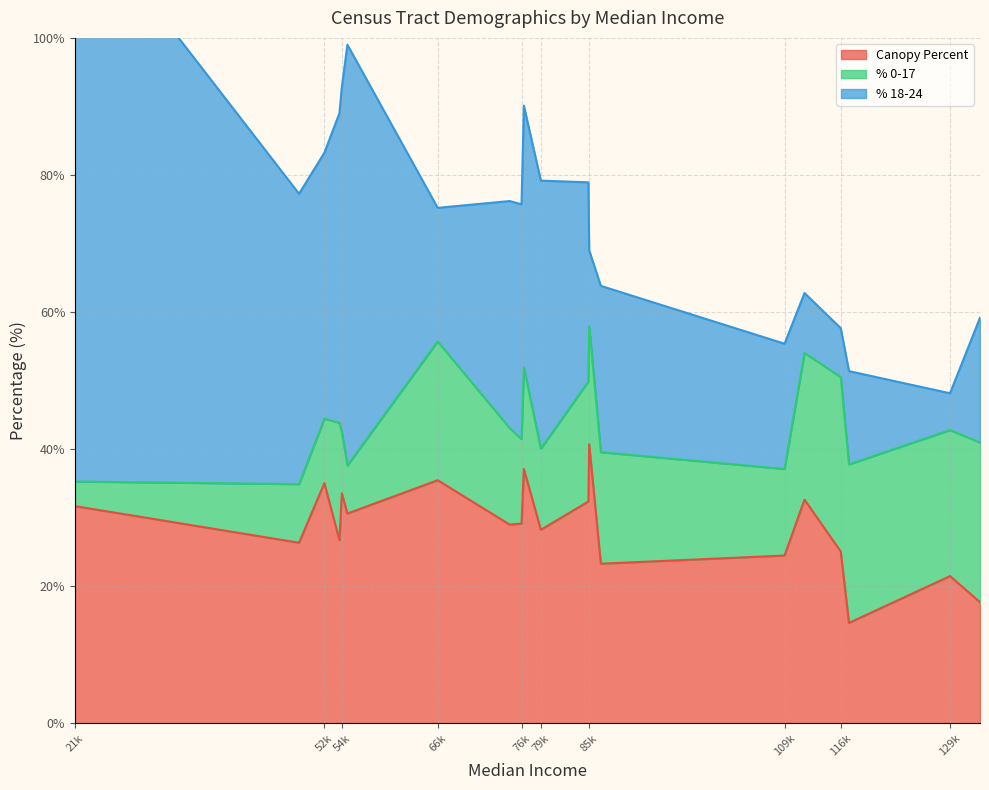

At 52425, list the series in order from largest to smallest.

% 18-24, Canopy Percent, % 0-17